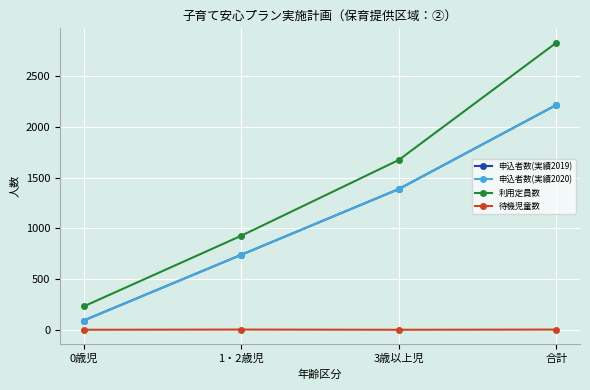

The 利用定員数 series shows 4788 at 合計. True or false?

False